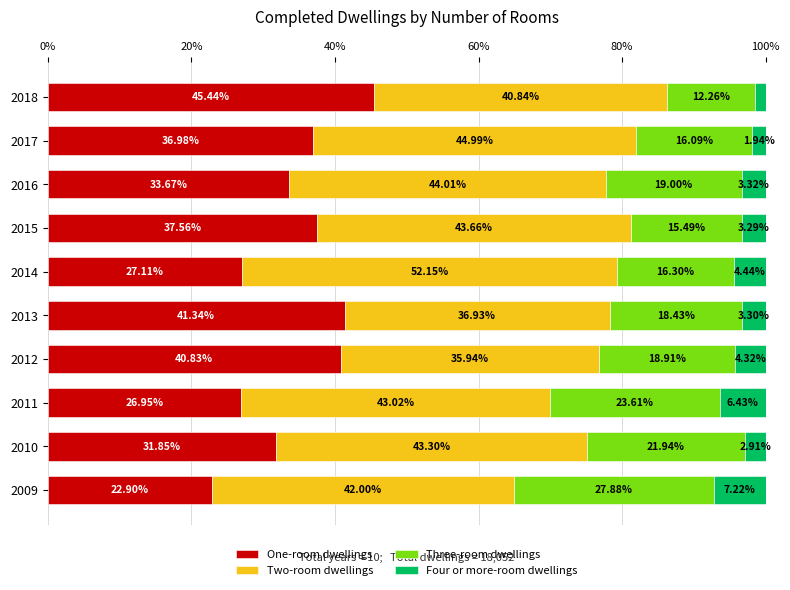

What is the total value across all series at 2013?

100.0